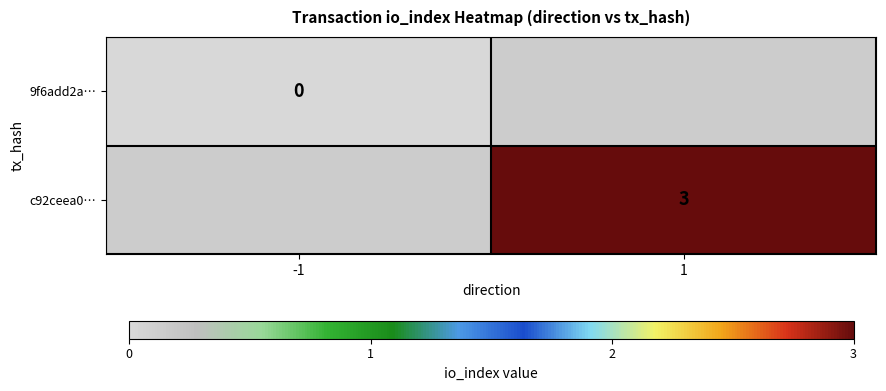

True or false: c92ceea0… has a value of 3 at 1.

True